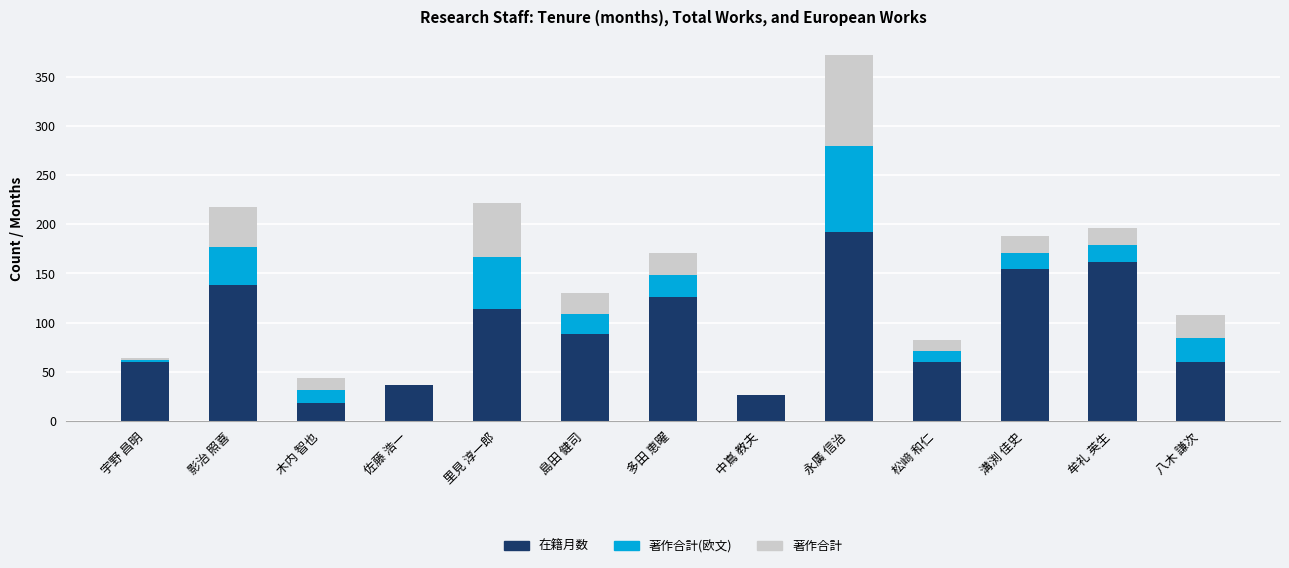

What is the total value across all series at 島田 健司?

130